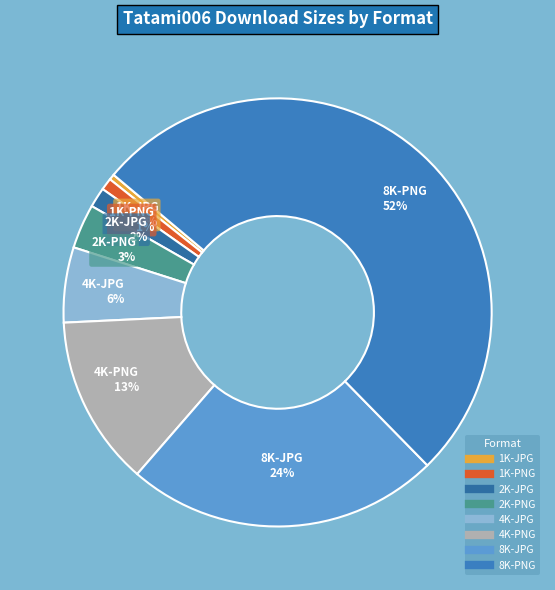

Is the sum of 4K-PNG and 1K-JPG greater than half?

No